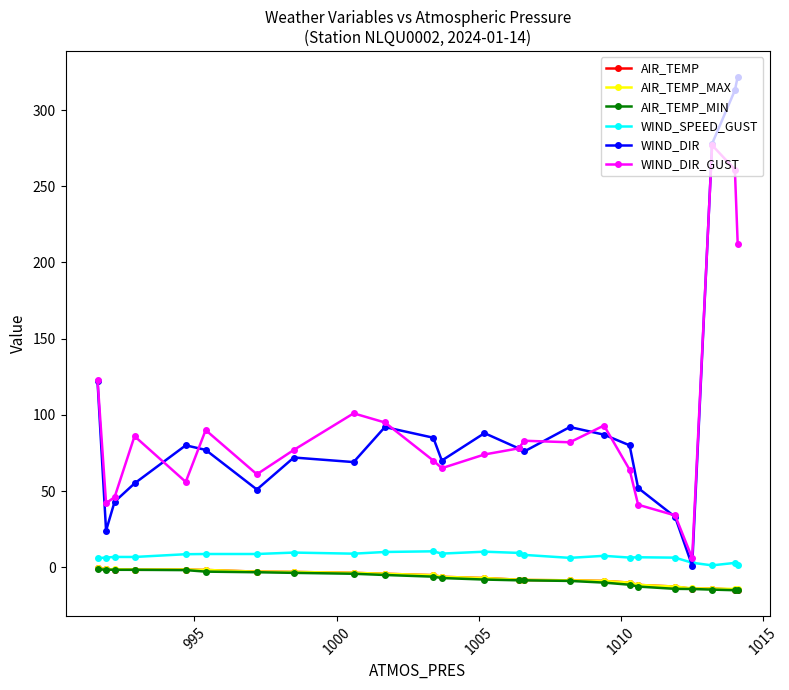

True or false: WIND_SPEED_GUST has more than 0 interior local peaks.

True